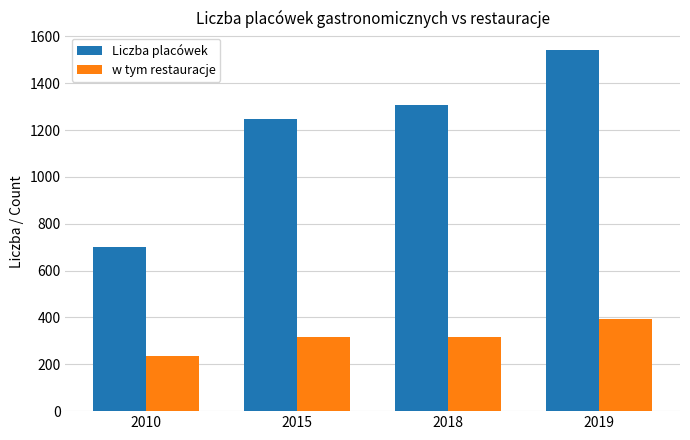

What is the value of the Liczba placówek bar at the 2nd from the left?

1247